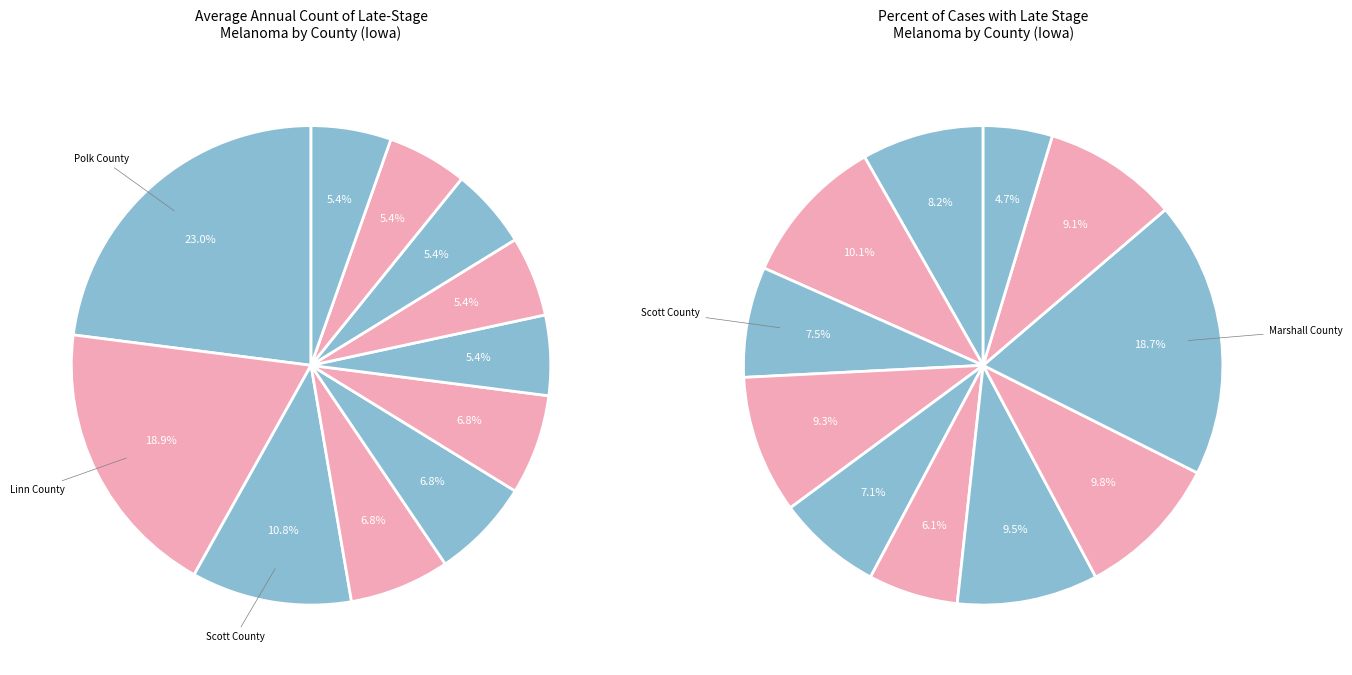

To the nearest percent, what is the difference between the largest and smallest slice percentages?

18%